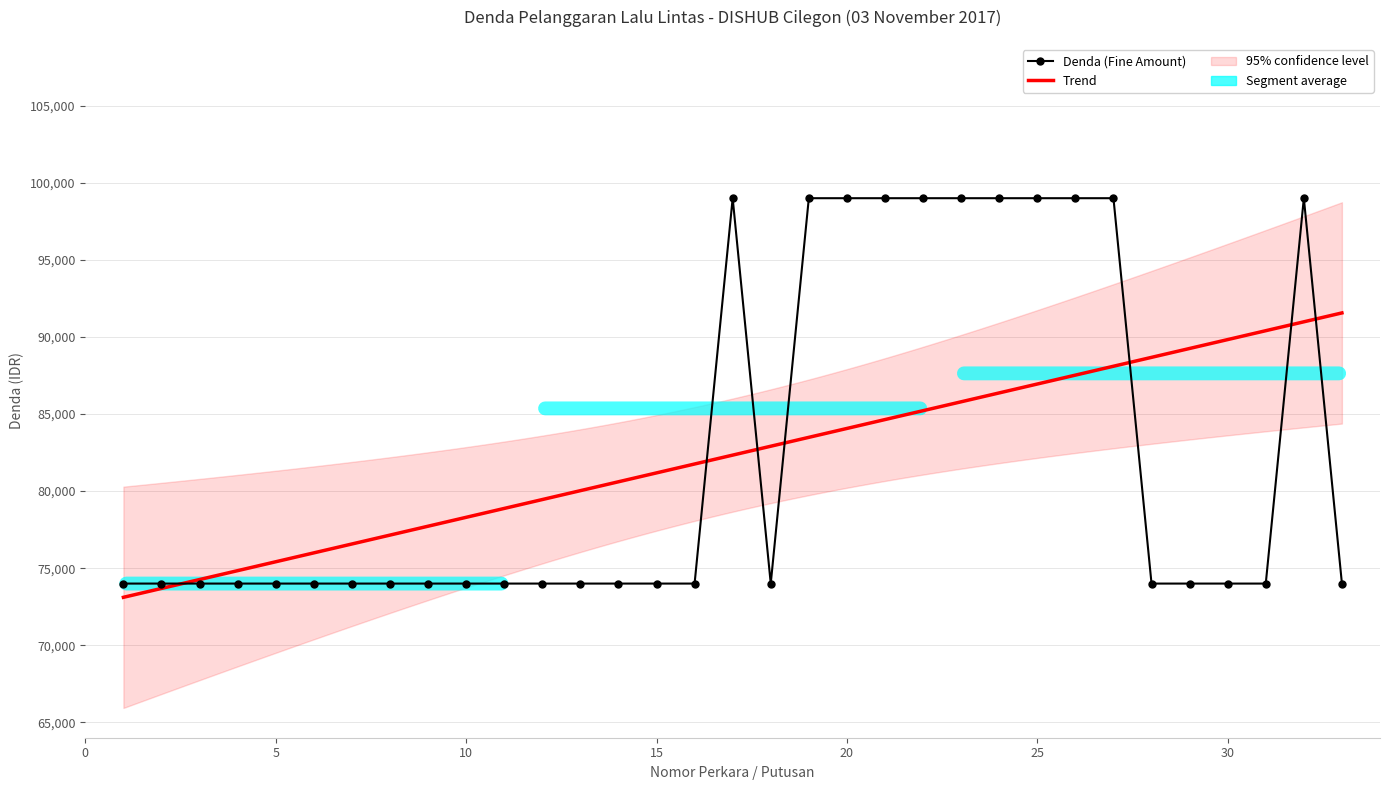

What is the minimum value shown in the chart?

74000